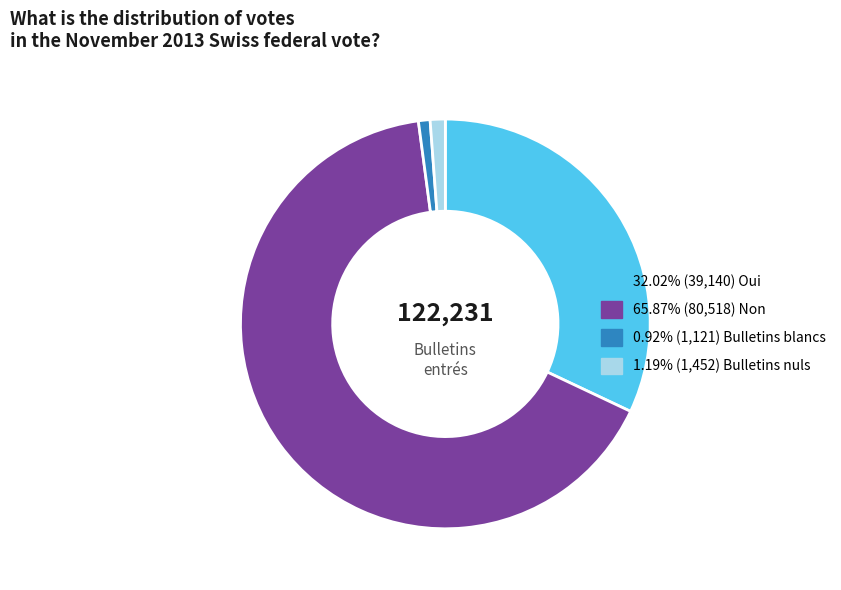

How many slices are in this pie chart?

4